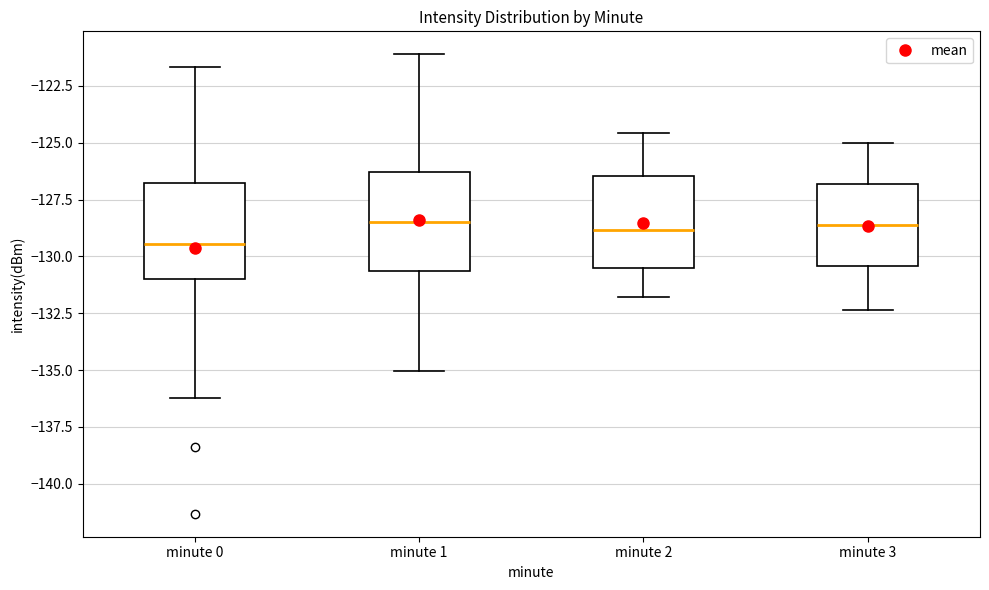

Reading left to right, transcribe this box plot: for each box, give where its median line is, the range the box spans, and where its two whiskers end, as read against the y-axis. The values are not printed on the chart, so give them approximately, as read against the axis.

minute 0: median -129.5, box -131.0 to -126.5, whiskers -136.0 to -121.5
minute 1: median -128.5, box -130.5 to -126.5, whiskers -135.0 to -121.0
minute 2: median -129.0, box -130.5 to -126.5, whiskers -132.0 to -124.5
minute 3: median -128.5, box -130.5 to -127.0, whiskers -132.5 to -125.0